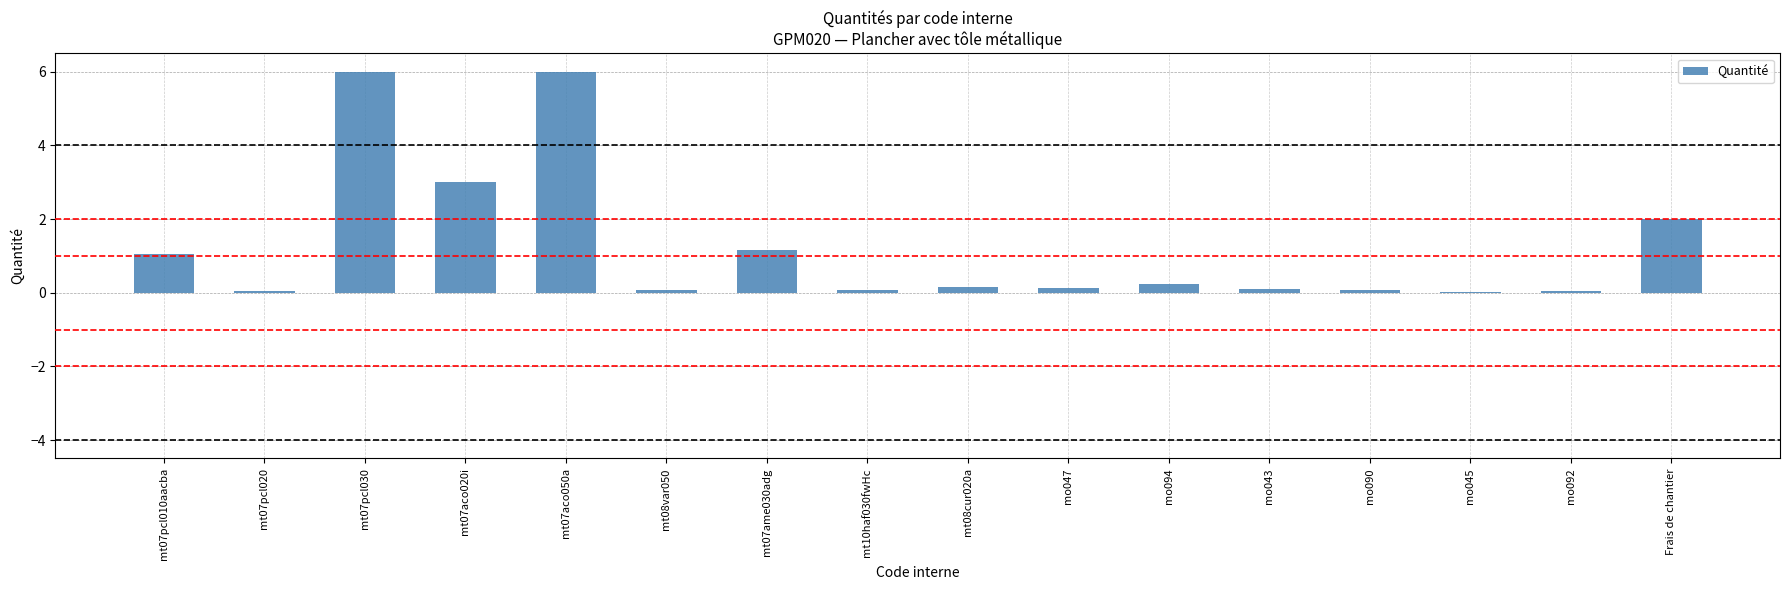

Approximately how many times larger is the value at Frais de chantier compared to mt07aco050a?

0.3